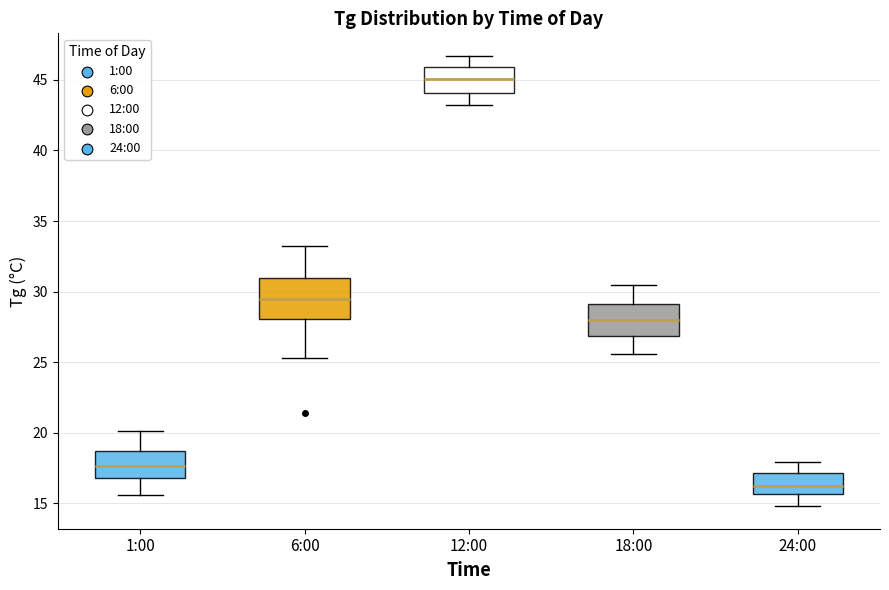

Reading left to right, transcribe this box plot: for each box, give where its median line is, the range the box spans, and where its two whiskers end, as read against the y-axis. The values are not printed on the chart, so give them approximately, as read against the axis.

1:00: median 17.5, box 17.0 to 18.5, whiskers 15.5 to 20.0
6:00: median 29.5, box 28.0 to 31.0, whiskers 25.5 to 33.0
12:00: median 45.0, box 44.0 to 46.0, whiskers 43.0 to 46.5
18:00: median 28.0, box 27.0 to 29.0, whiskers 25.5 to 30.5
24:00: median 16.5, box 15.5 to 17.0, whiskers 15.0 to 18.0